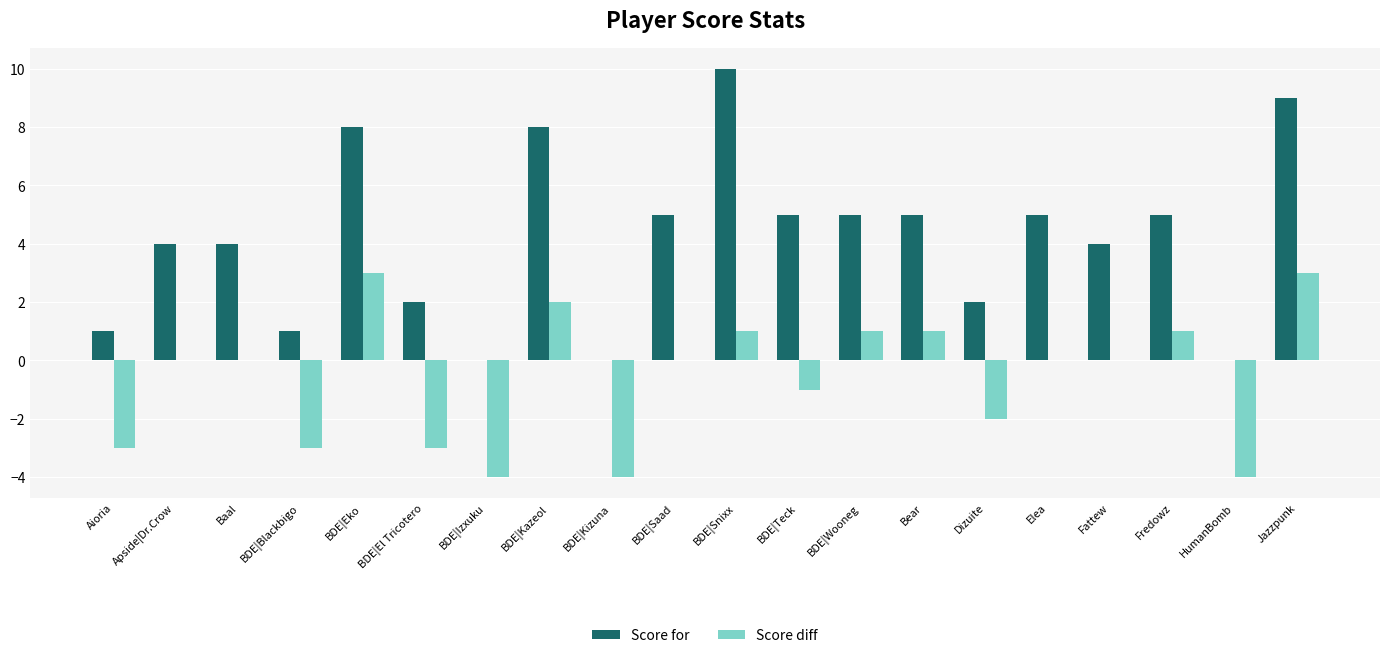

How many distinct data groups are displayed?

2